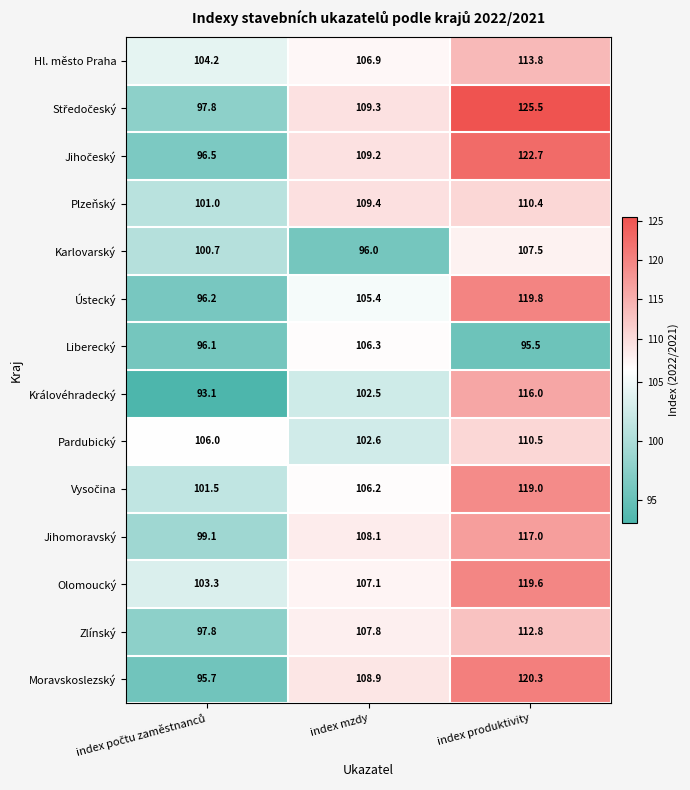

How many categories are shown in the chart?

3